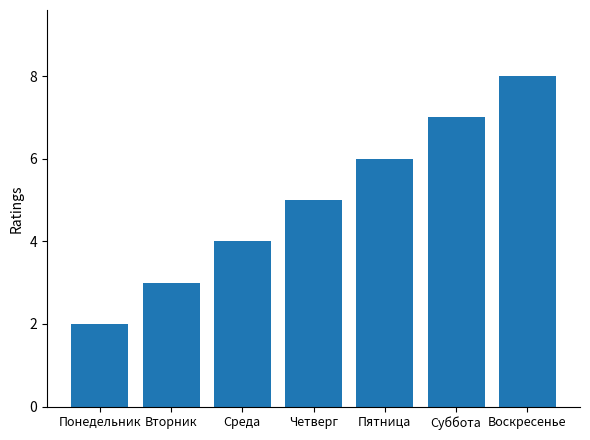

What is the difference between the maximum and minimum values?

6